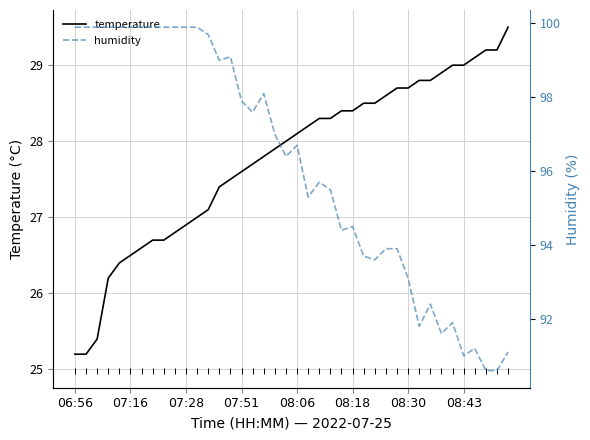

What is the maximum value for temperature?

29.5